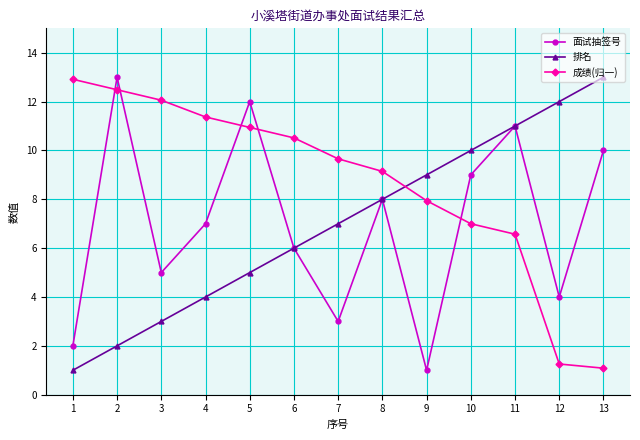

What value does the 排名 series have at 13?

13.0